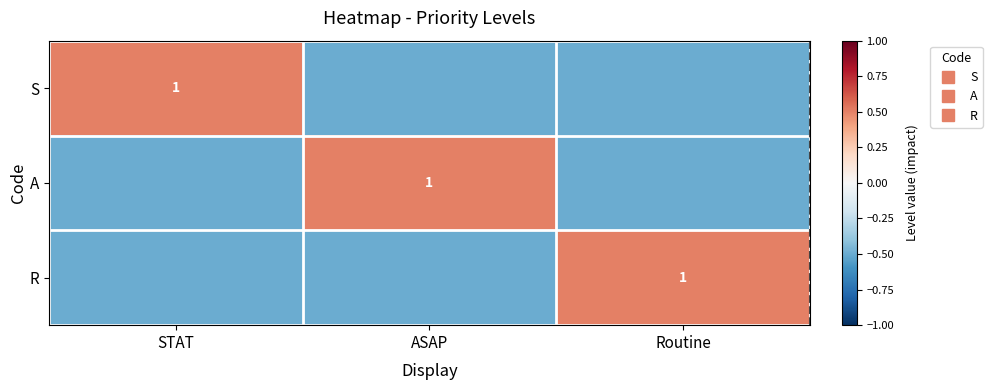

List the labels in order of A value, smallest first.

STAT, Routine, ASAP